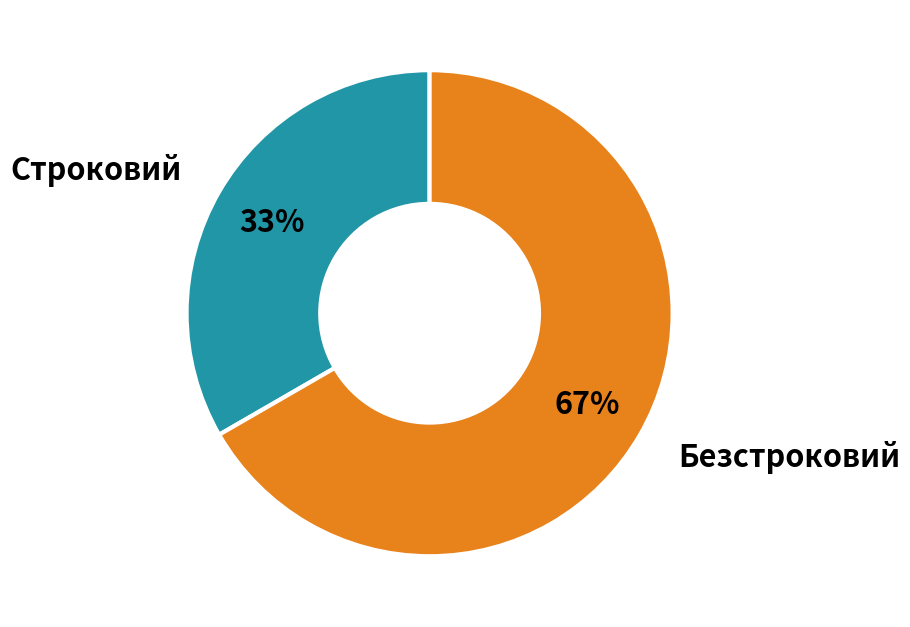

To the nearest percent, what is the average slice percentage?

50%